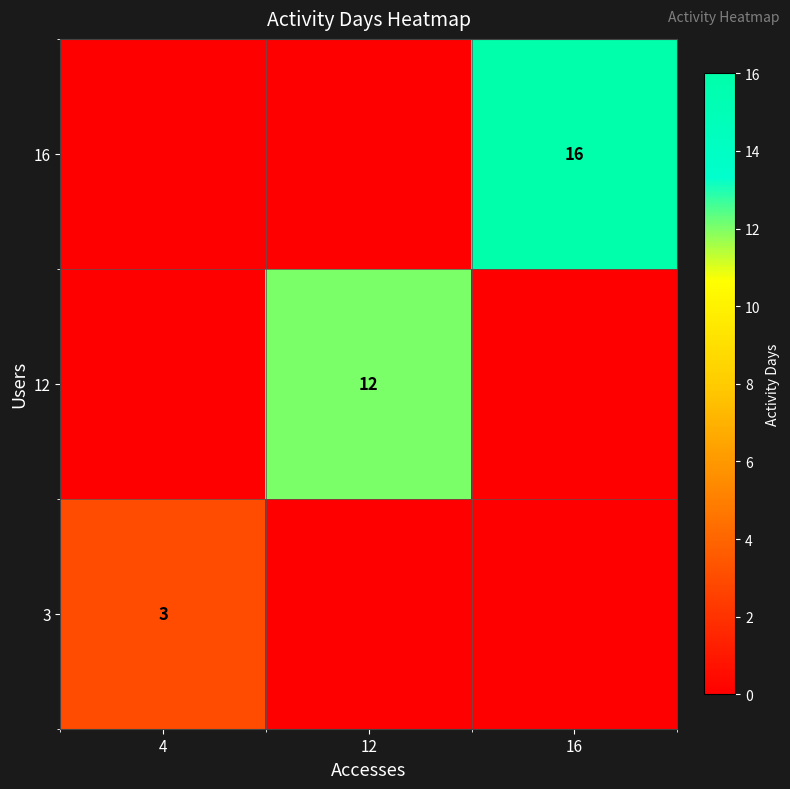

The 16 series shows 27 at 16. True or false?

False